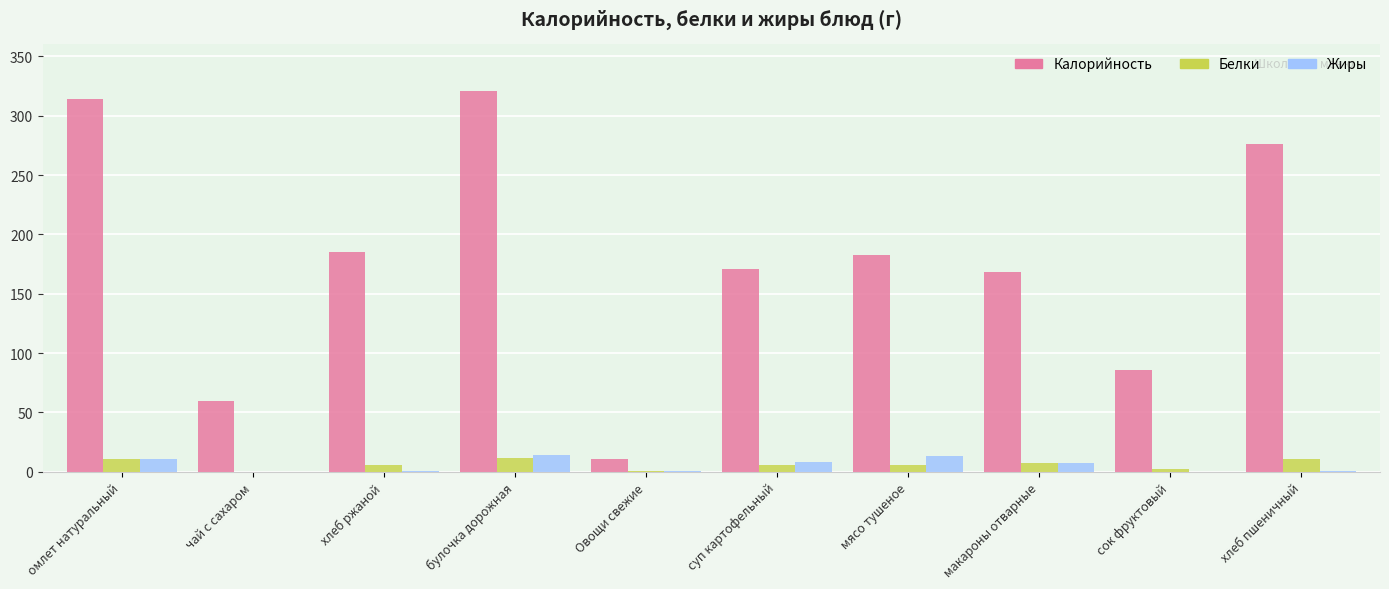

How many categories are shown in the chart?

10